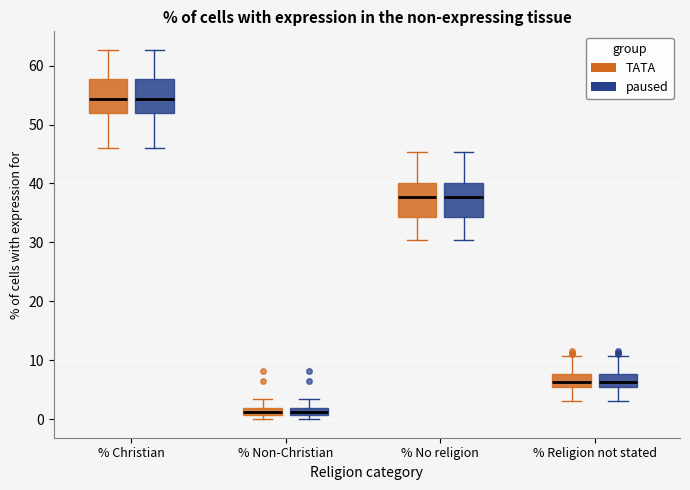

Where is the lower edge of the box for % Christian (TATA) on the y-axis? The values are not printed on the chart, so give them approximately, as read against the axis.

52